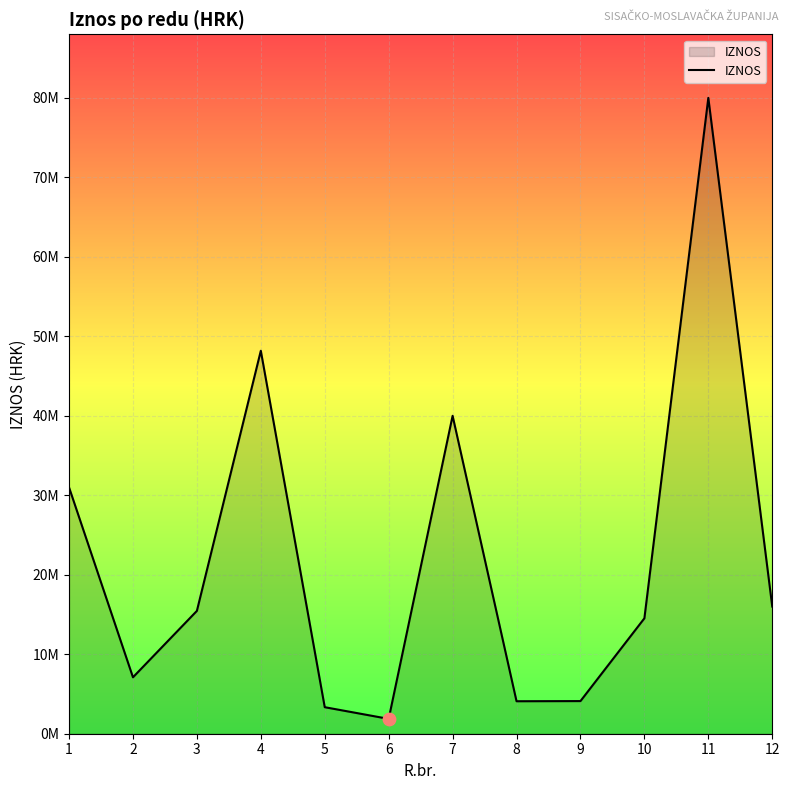

What is the ratio of the value at 2 to the value at 4?

0.1